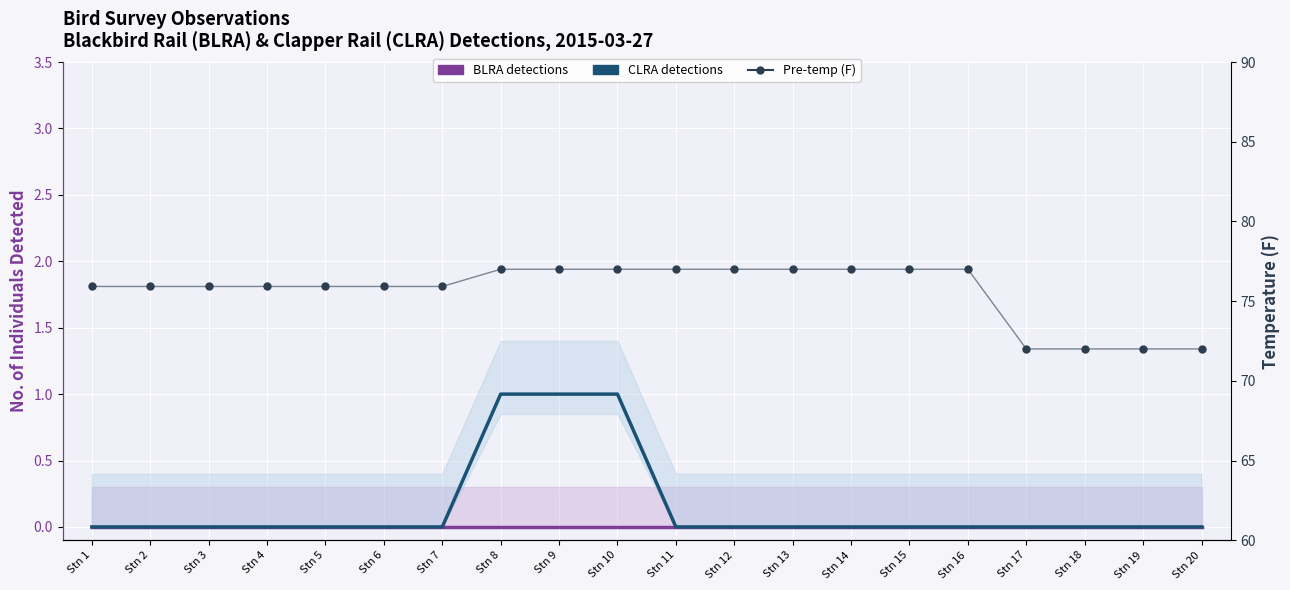

Which series has the largest total across all categories?

Pre-temp (F)